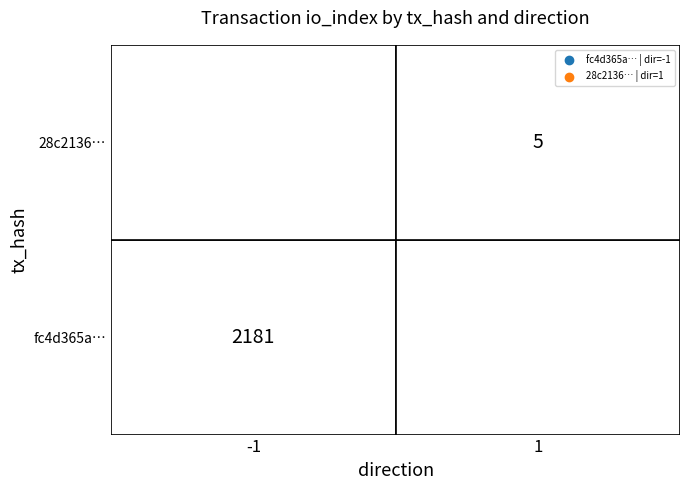

The fc4d365a53f5418260f267ecb3bc52a021f488c series shows -1 at 0. True or false?

False